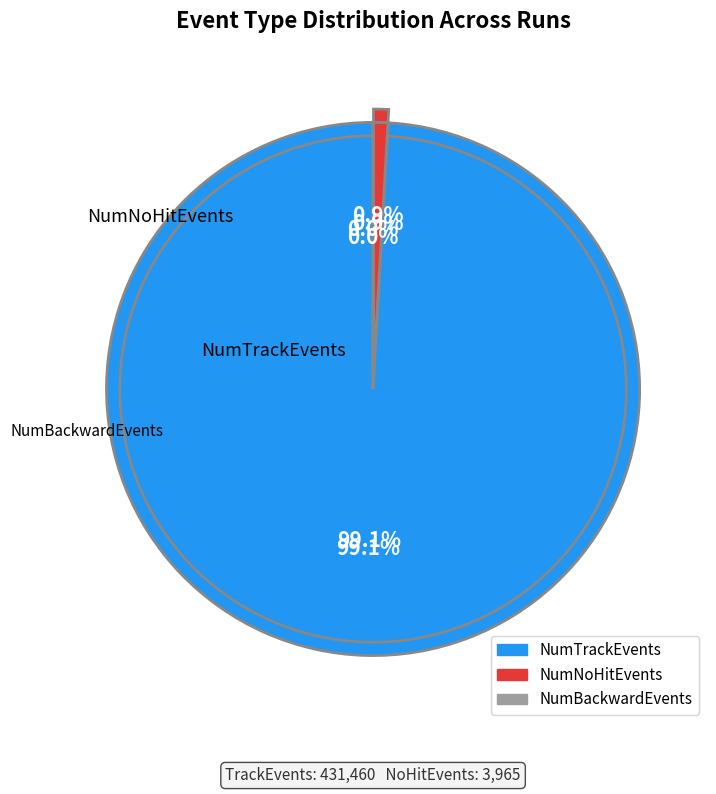

Between 1 and 5, which series saw the biggest shift?

NumTrackEvents